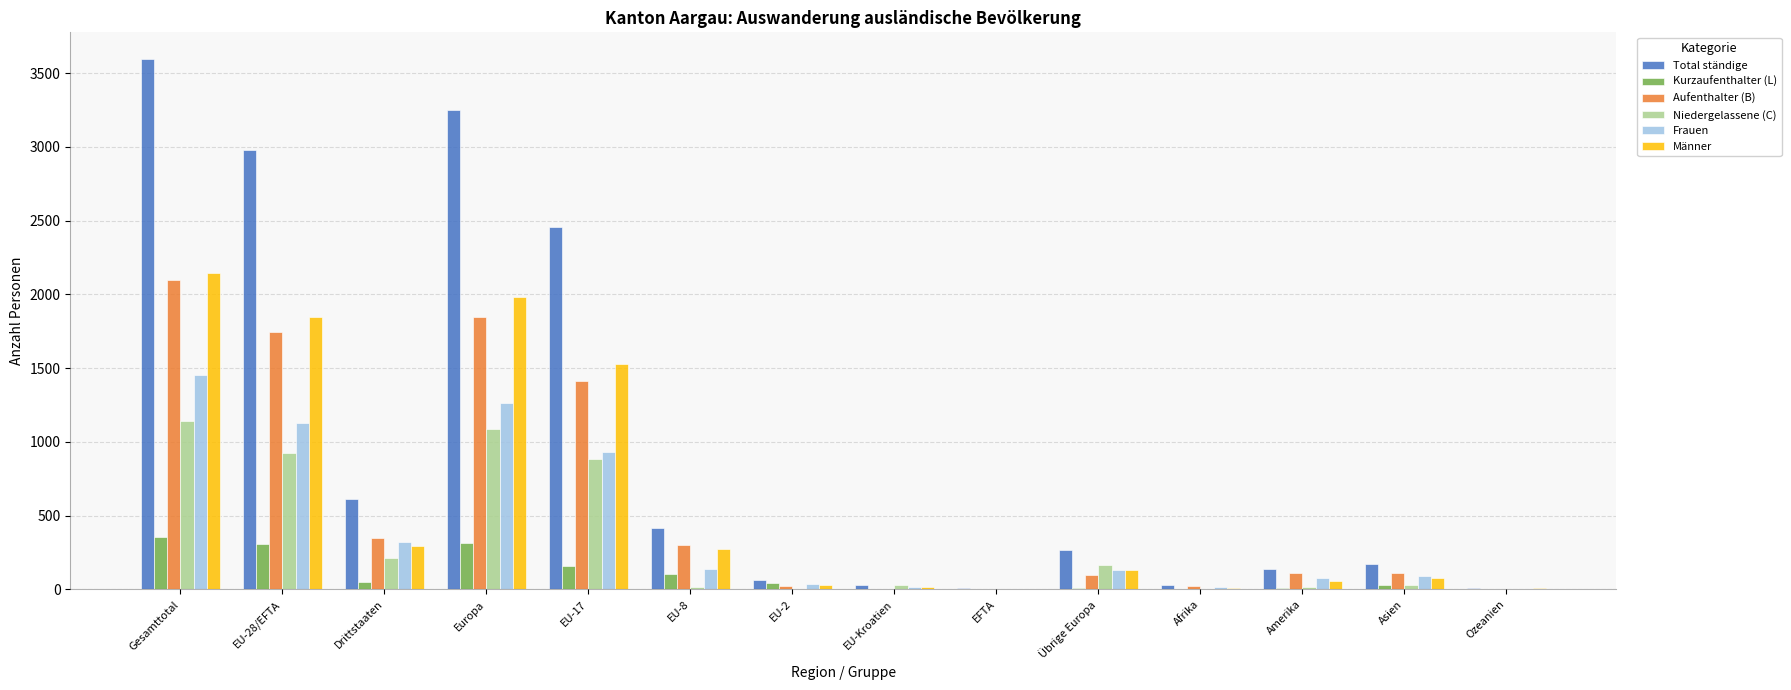

Is it true that Kurzaufenthalter (L) equals 13 at Amerika?

True